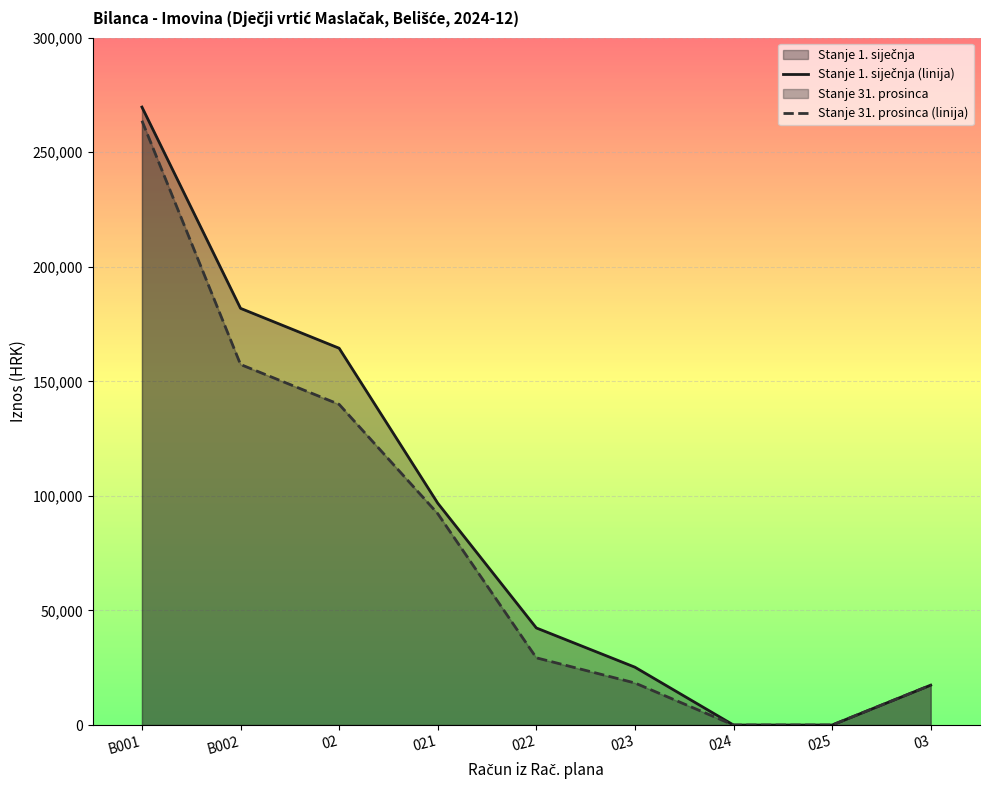

What is the value of the Stanje 1. siječnja point at the 9th from the left?

17403.3